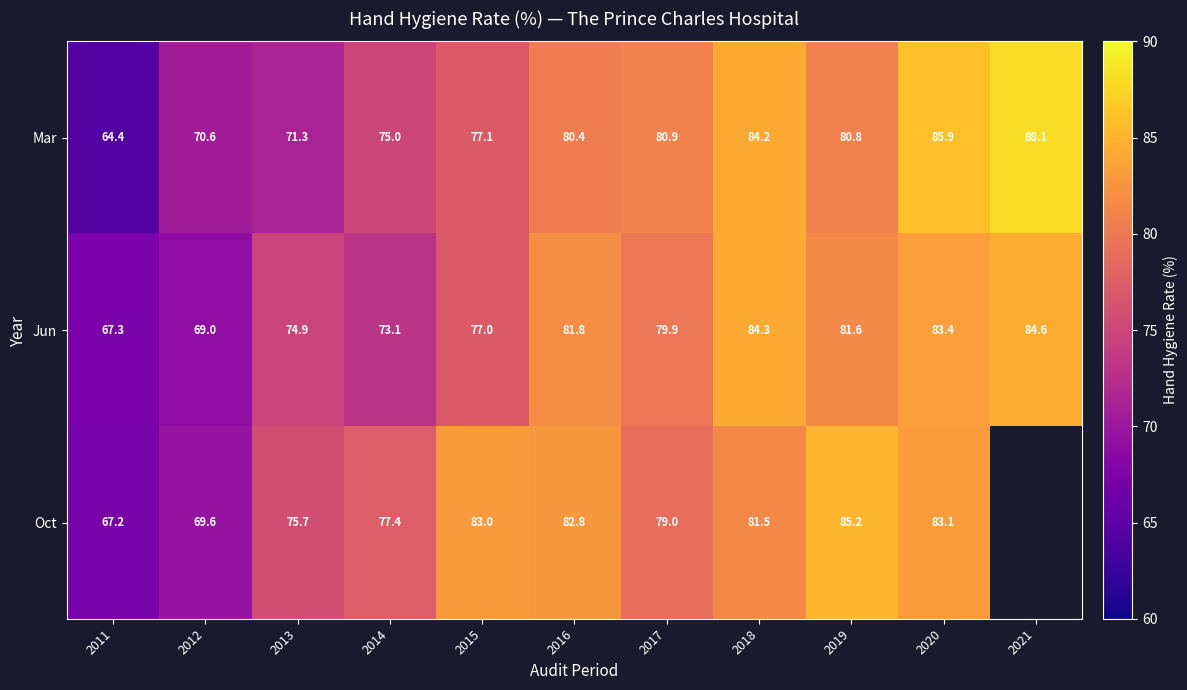

What is the smallest value displayed?

64.4